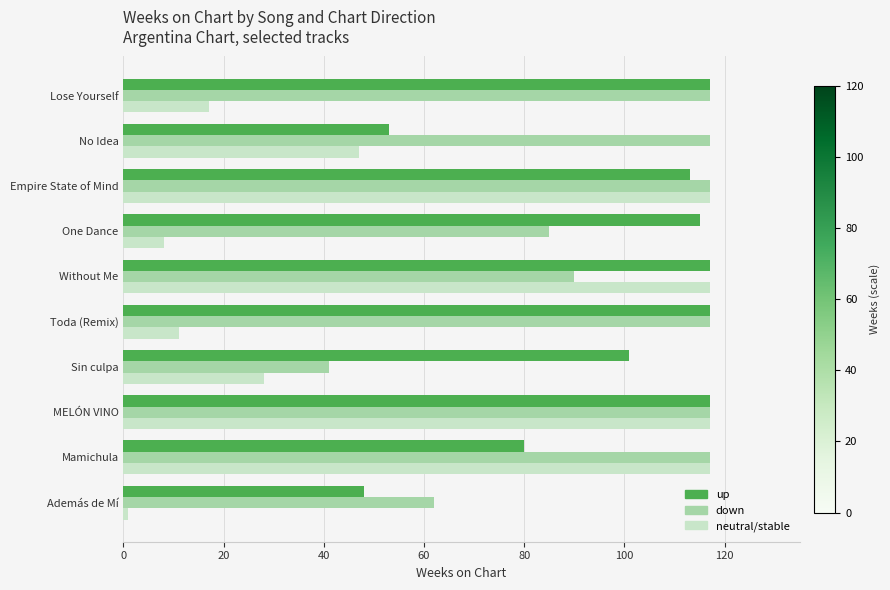

Is it true that neutral/stable equals 13 at One Dance?

False